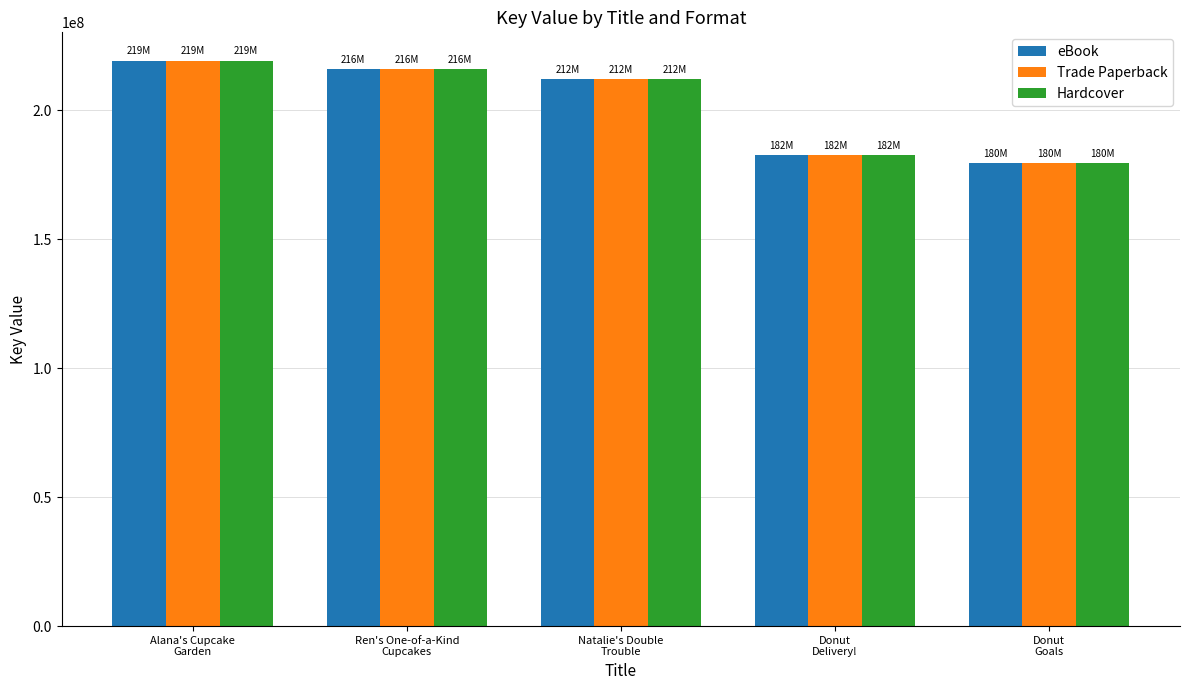

What is the label of the 2nd bar from the left?

Ren's One-of-a-Kind
Cupcakes